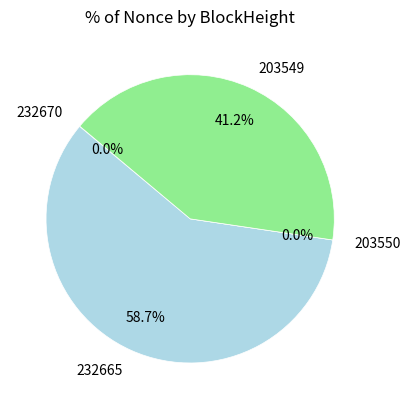

Is there a majority slice in this chart?

Yes